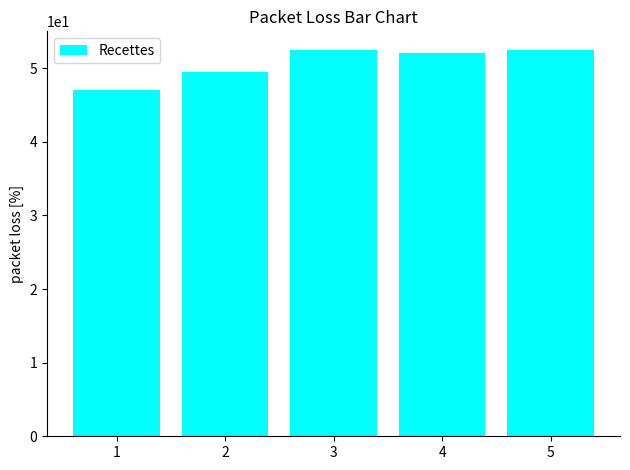

Does the chart contain stacked bars?

No